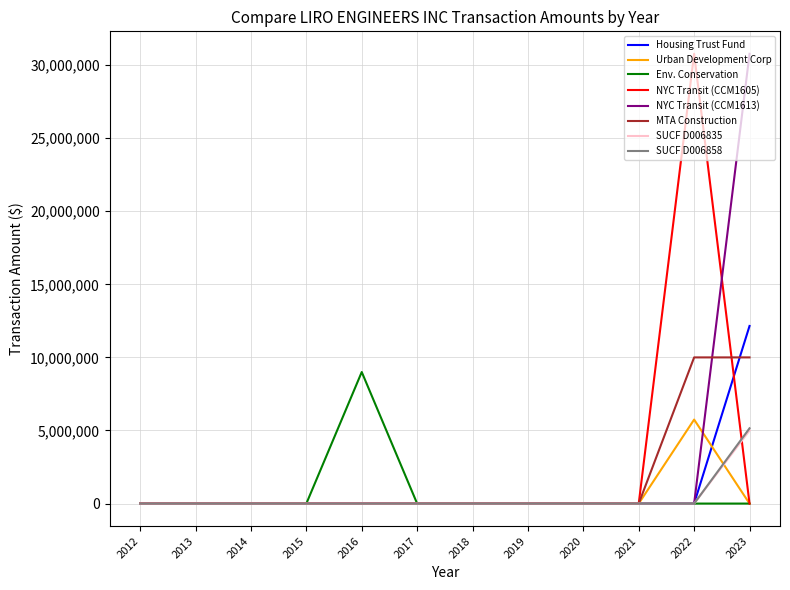

The value of SUCF D006858 at 2023 is 5150000.0. True or false?

True